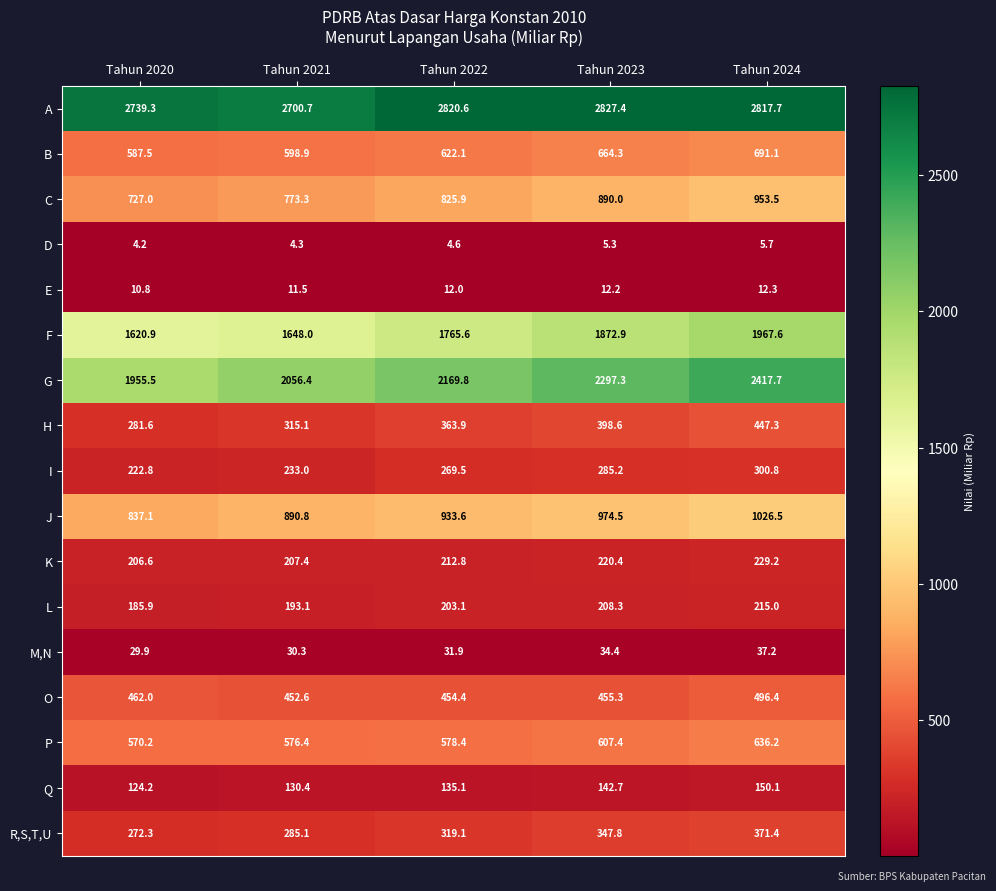

How many distinct data groups are displayed?

17